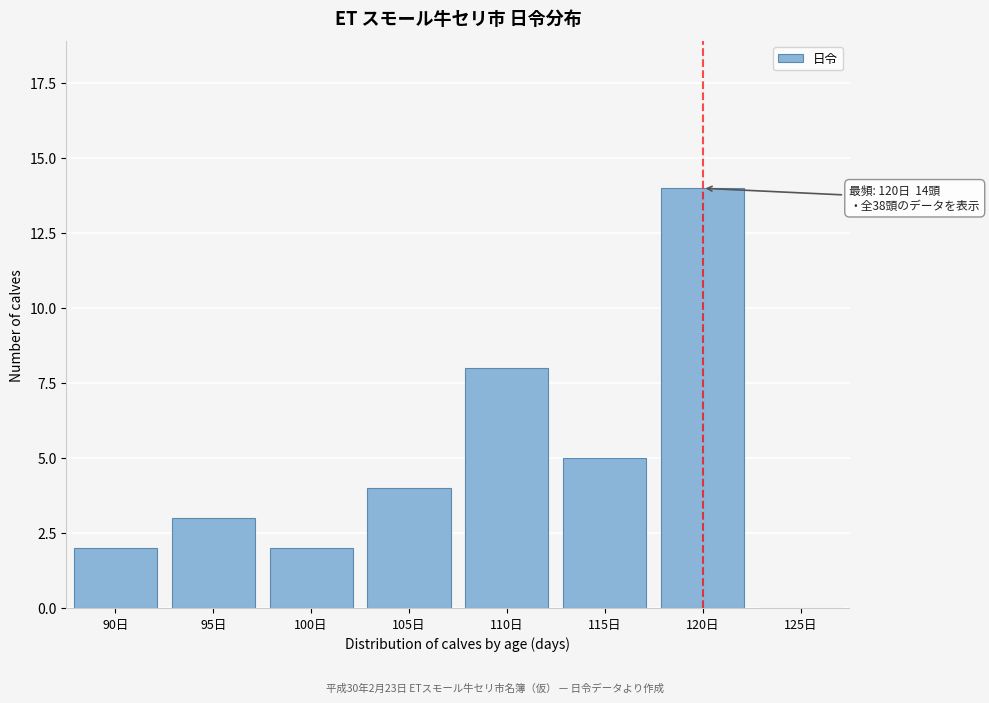

Reading left to right, transcribe all the data shown in this chart.

90日=2	95日=3	100日=2	105日=4	110日=8	115日=5	120日=14	125日=0